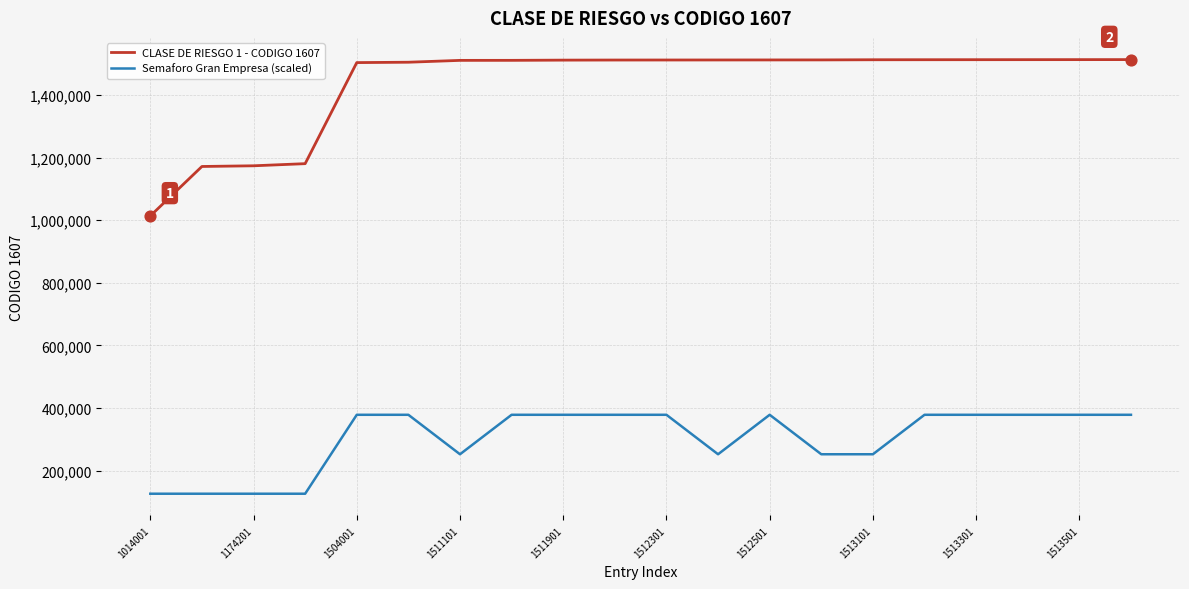

What are all the series names shown in the legend?

CLASE DE RIESGO 1 - CODIGO 1607, Semaforo Gran Empresa (scaled)